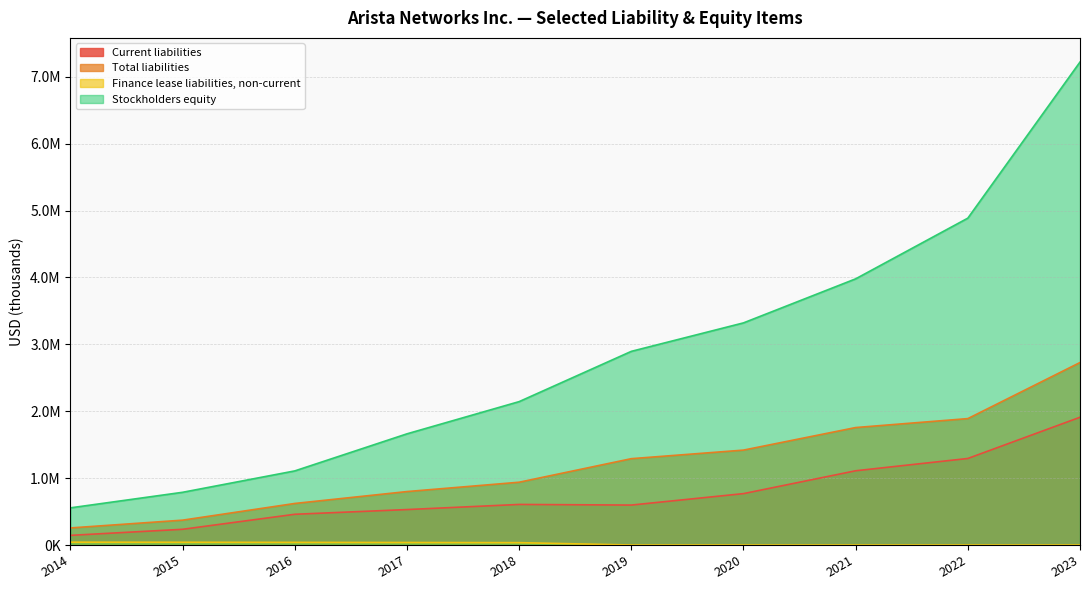

Is it true that Finance lease liabilities, non-current equals 19591 at 2018?

False